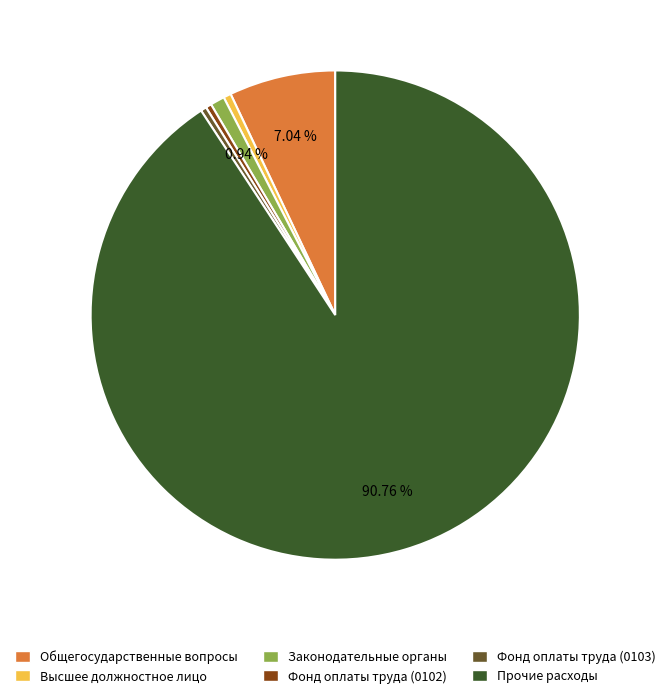

Which has a higher value, Прочие расходы or Фонд оплаты труда (0103)?

Прочие расходы